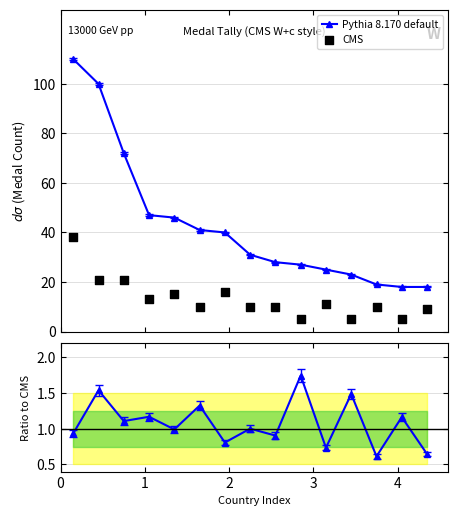

Which series contains the highest Y value?

Pythia 8.170 default